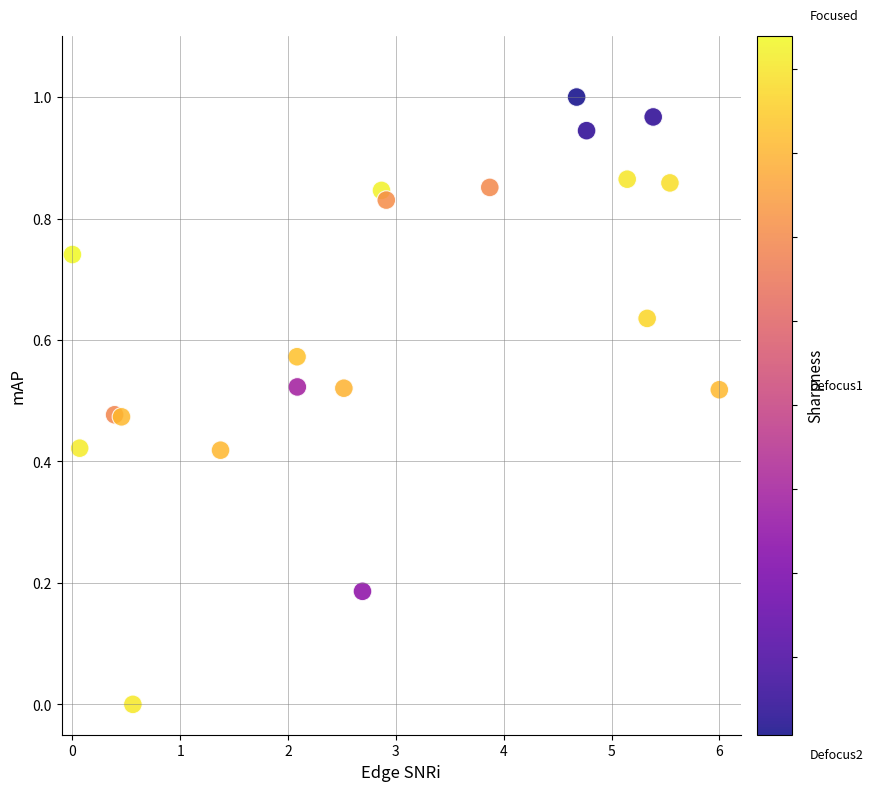

What is the range of X values (max minus min)?

6.0